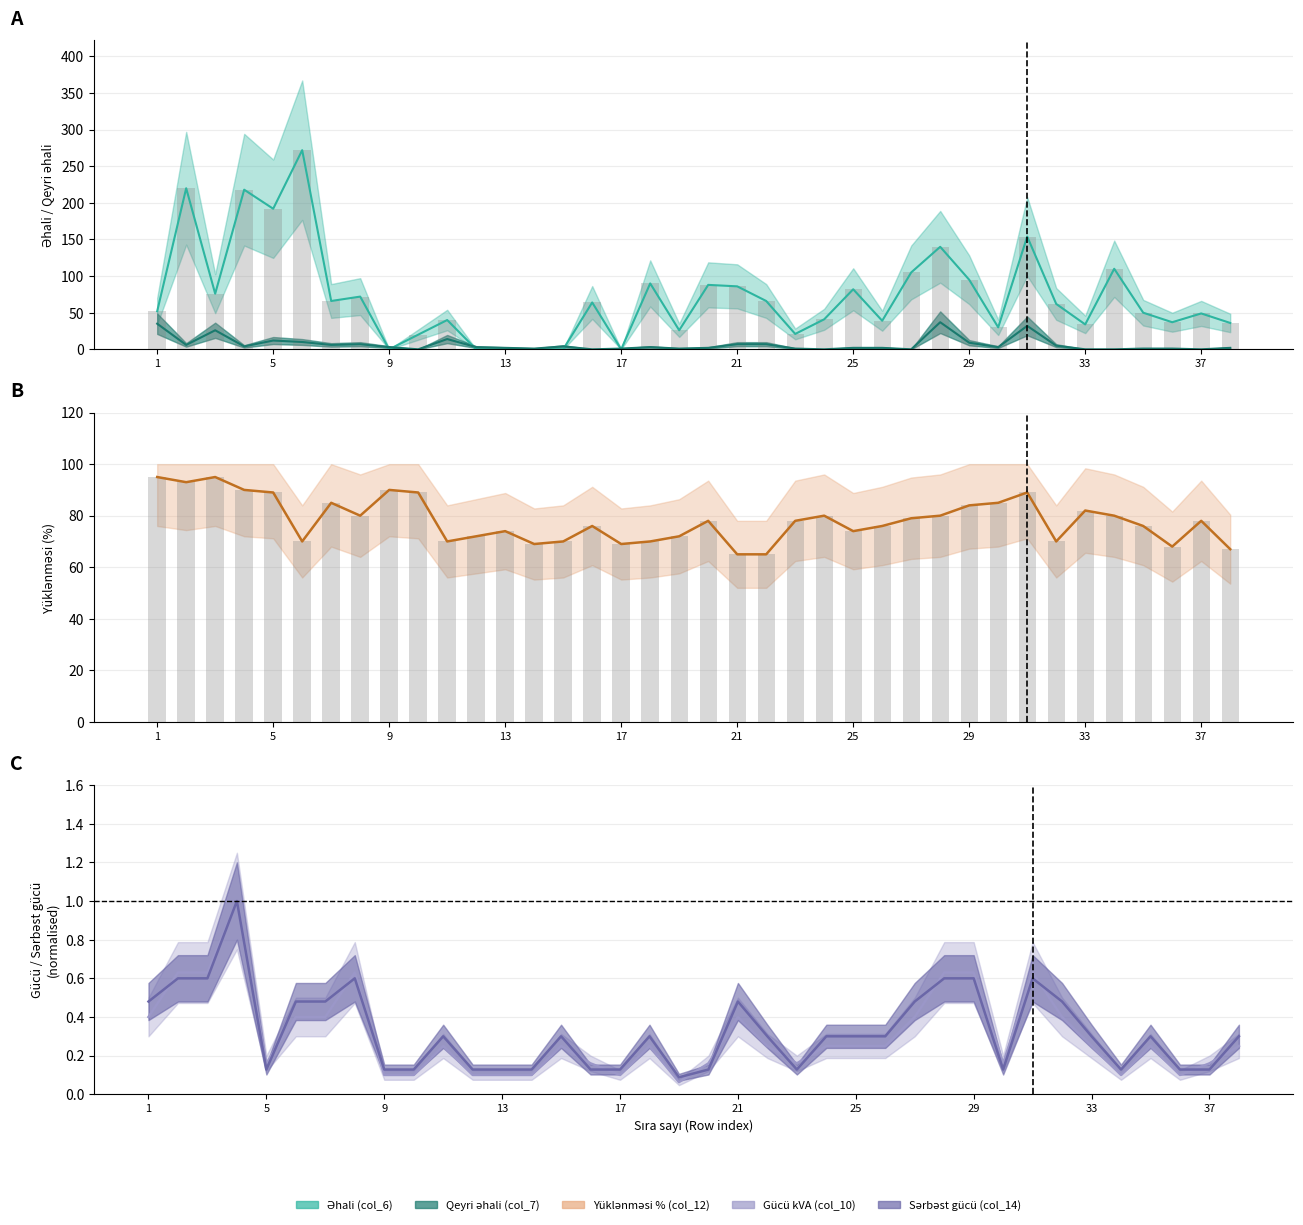

What is the approximate value of Sərbəst gücü (col_14) at 38?

0.3